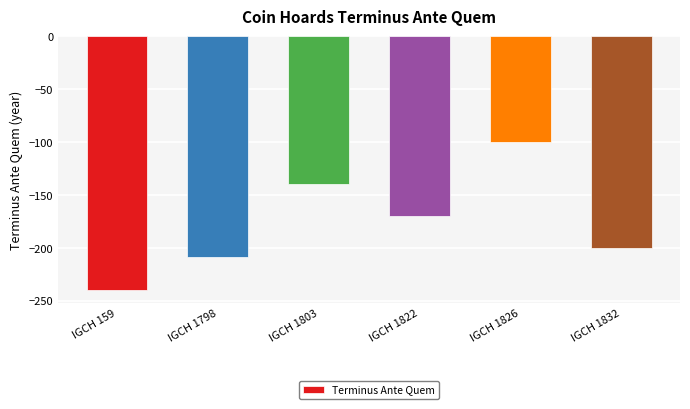

How many data points are above -170?

2